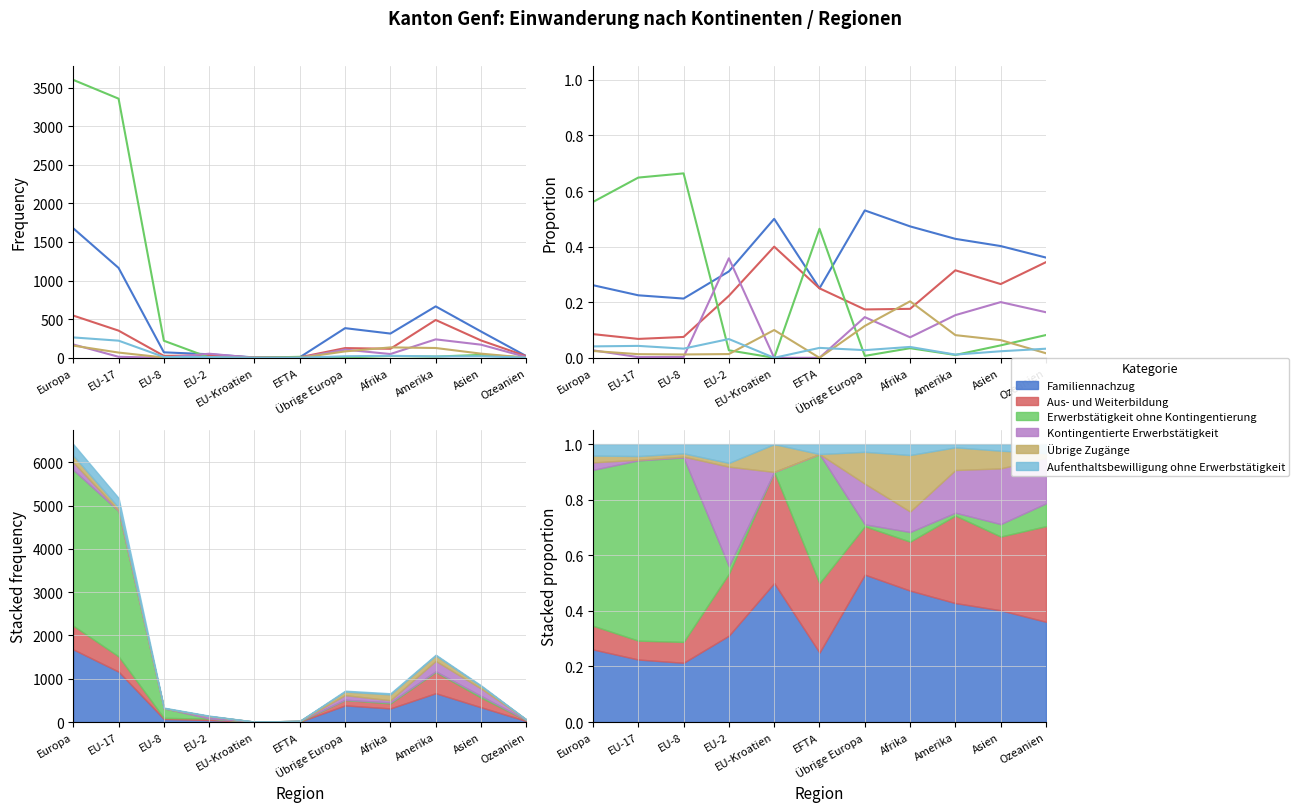

Which series ends up on top after the final intersection of Familiennachzug and Kontingentierte Erwerbstätigkeit?

Familiennachzug